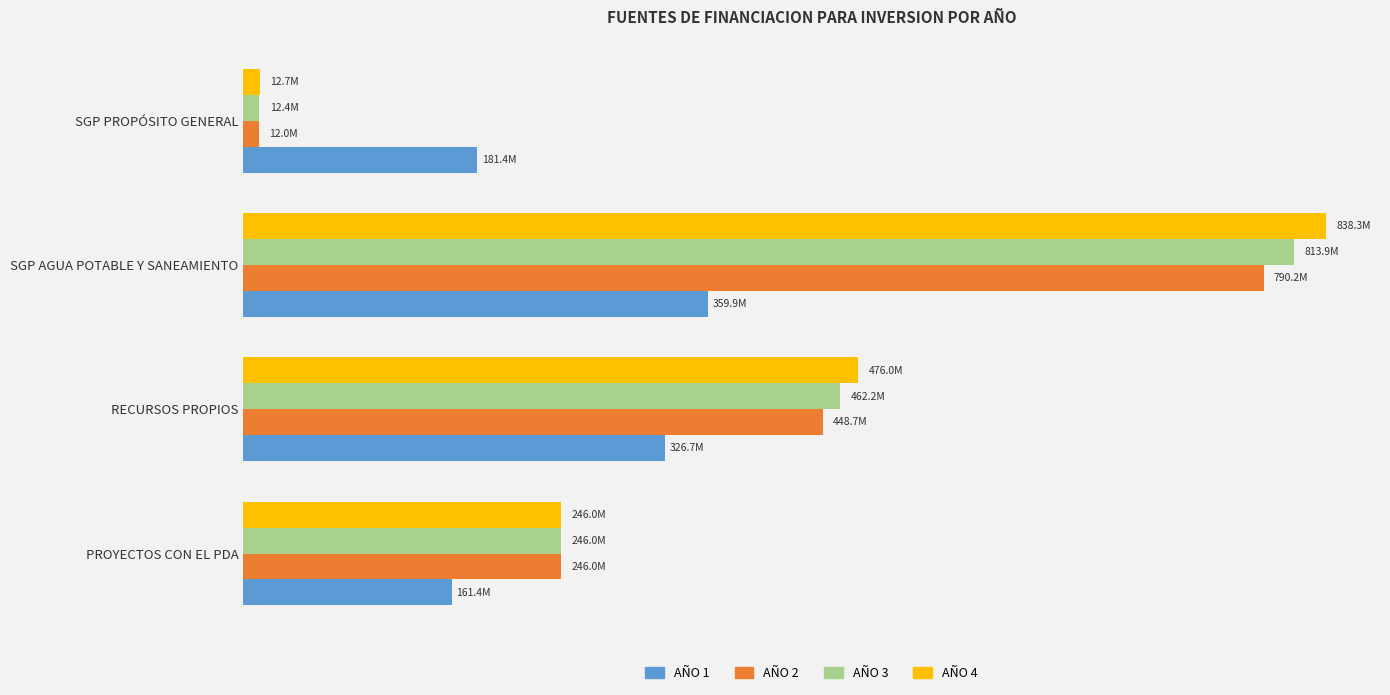

What is the highest value of the AÑO 2 series?

790203071.0